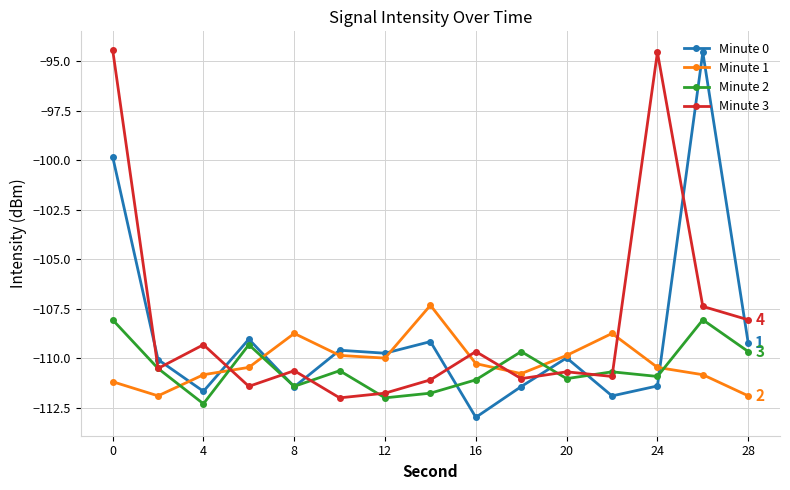

What is the highest value of the Minute 1 series?

-107.3